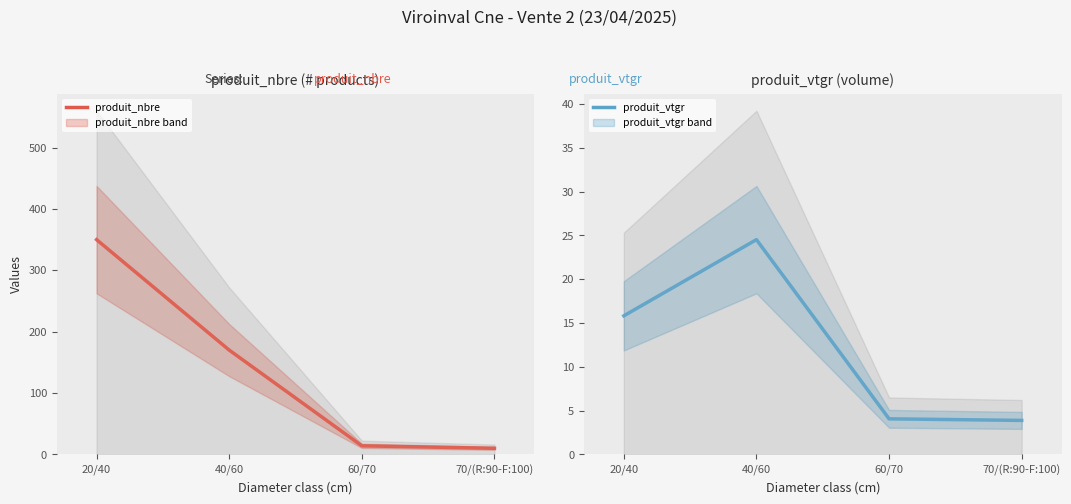

Reading left to right, list all the values displayed in this chart.

produit_nbre: 350.0	170.0	14.0	10.0
produit_vtgr: 15.8	24.5	4.1	3.9